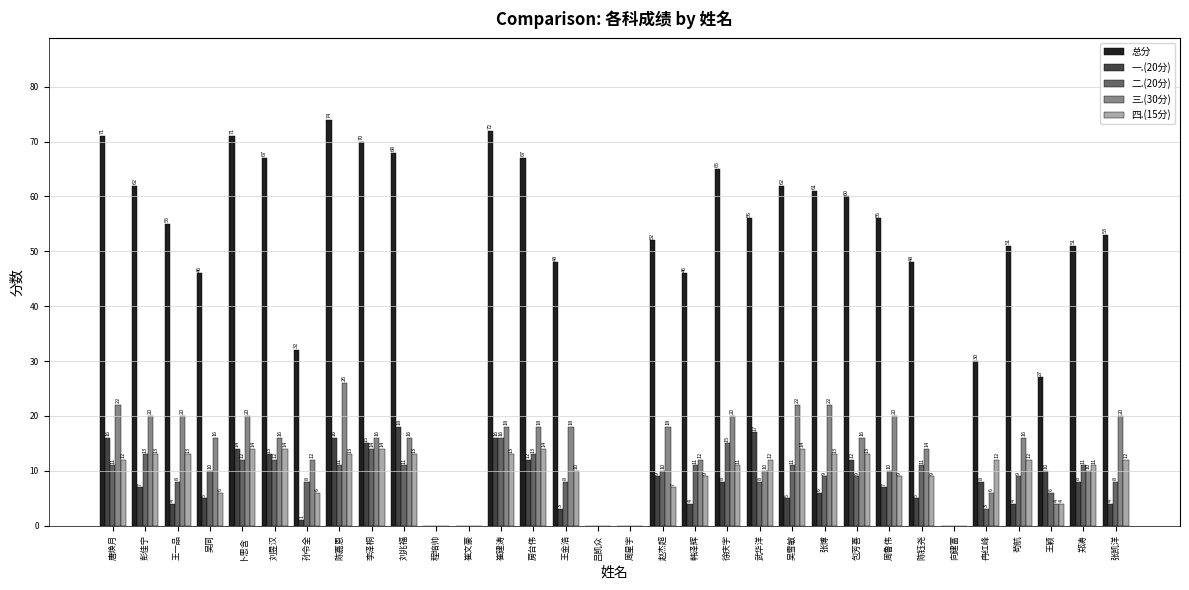

At which category is the sum across all series the highest?

陈嘉恩